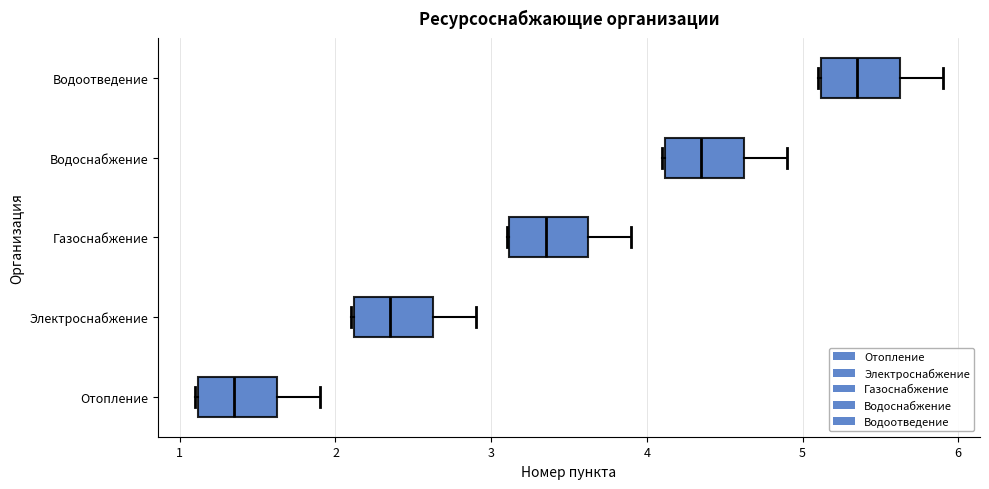

Reading bottom to top, transcribe this box plot: for each box, give where its median line is, the range the box spans, and where its two whiskers end, as read against the x-axis. The values are not printed on the chart, so give them approximately, as read against the axis.

Отопление: median 1.4, box 1.1 to 1.6, whiskers 1.1 to 1.9
Электроснабжение: median 2.4, box 2.1 to 2.6, whiskers 2.1 to 2.9
Газоснабжение: median 3.4, box 3.1 to 3.6, whiskers 3.1 to 3.9
Водоснабжение: median 4.4, box 4.1 to 4.6, whiskers 4.1 to 4.9
Водоотведение: median 5.4, box 5.1 to 5.6, whiskers 5.1 to 5.9